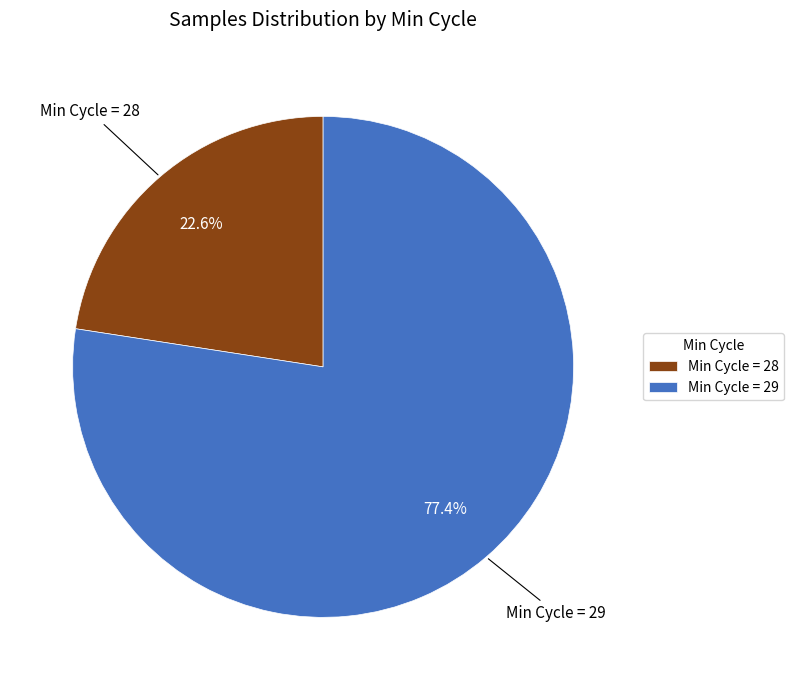

What is the largest slice in the pie chart?

Min Cycle = 29